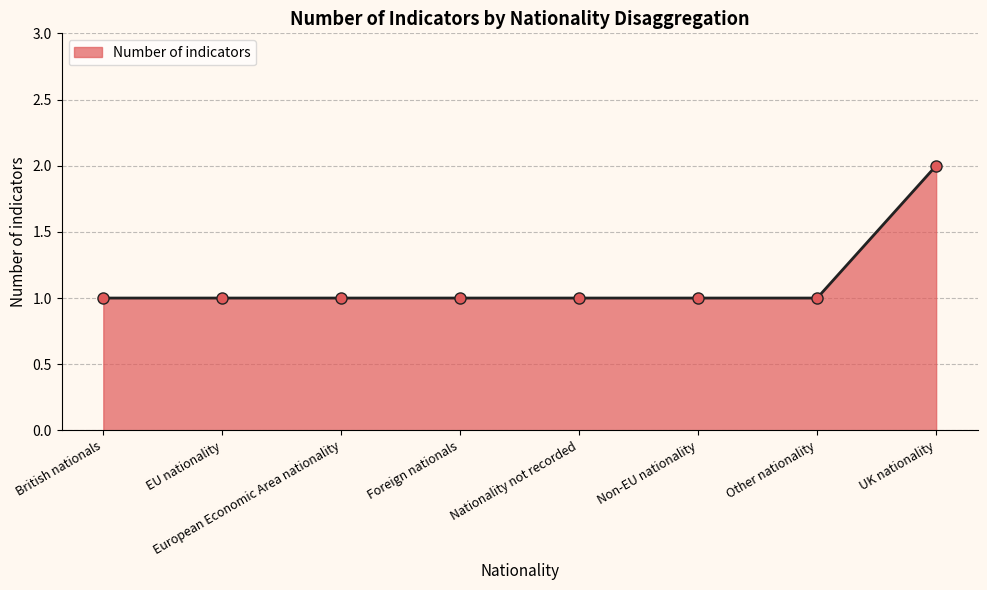

What position from the left is EU nationality?

2